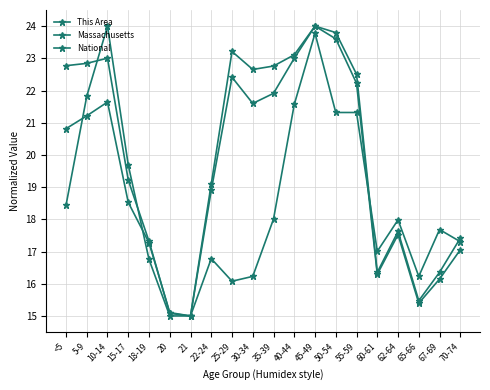

Count the number of data series in this chart.

3